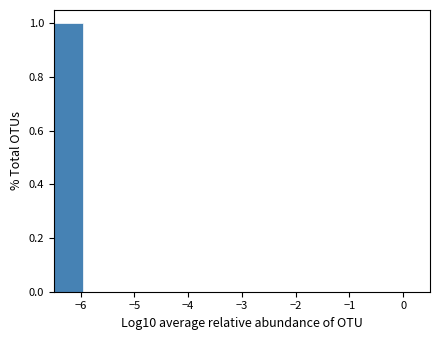

Reading left to right, list every bar in this chart as the range it spans on the x-axis followed by its height. Neither the bar edges nor the heights are printed on the chart, so give them approximately, as read against the axes.

-6.5 to -6.0: 1
-6.0 to -5.4: 0
-5.4 to -4.9: 0
-4.9 to -4.3: 0
-4.3 to -3.8: 0
-3.8 to -3.3: 0
-3.3 to -2.7: 0
-2.7 to -2.2: 0
-2.2 to -1.7: 0
-1.7 to -1.1: 0
-1.1 to -0.6: 0
-0.6 to 0.0: 0
0.0 to 0.5: 0